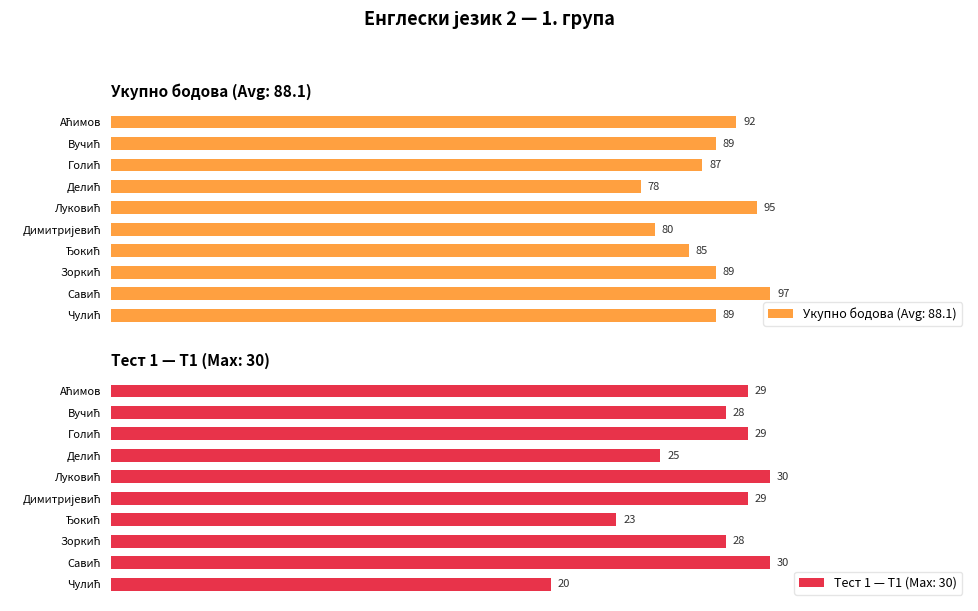

What is the label of the 7th bar from the left?

Ђокић